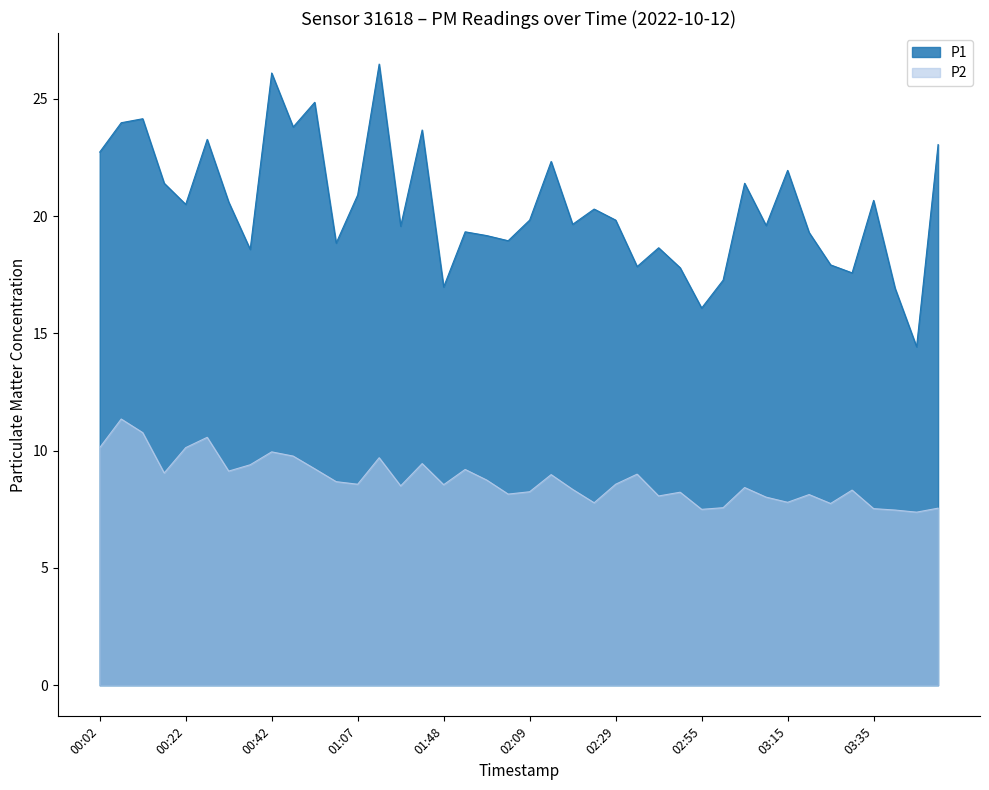

In P1, how many points are lower than both neighbors (excluding endpoints)?

13